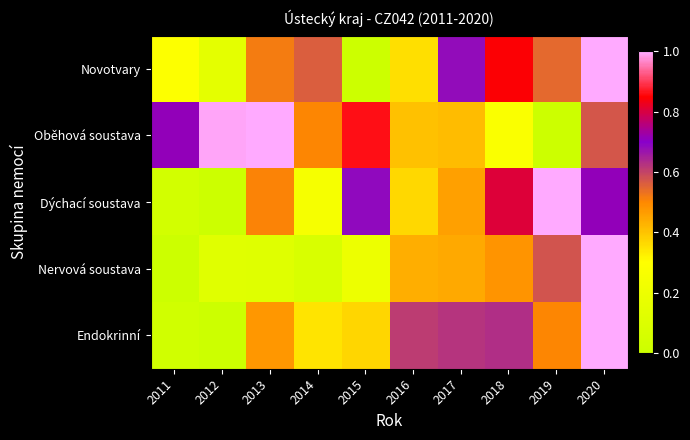

Which series has the widest spread of values?

Novotvary